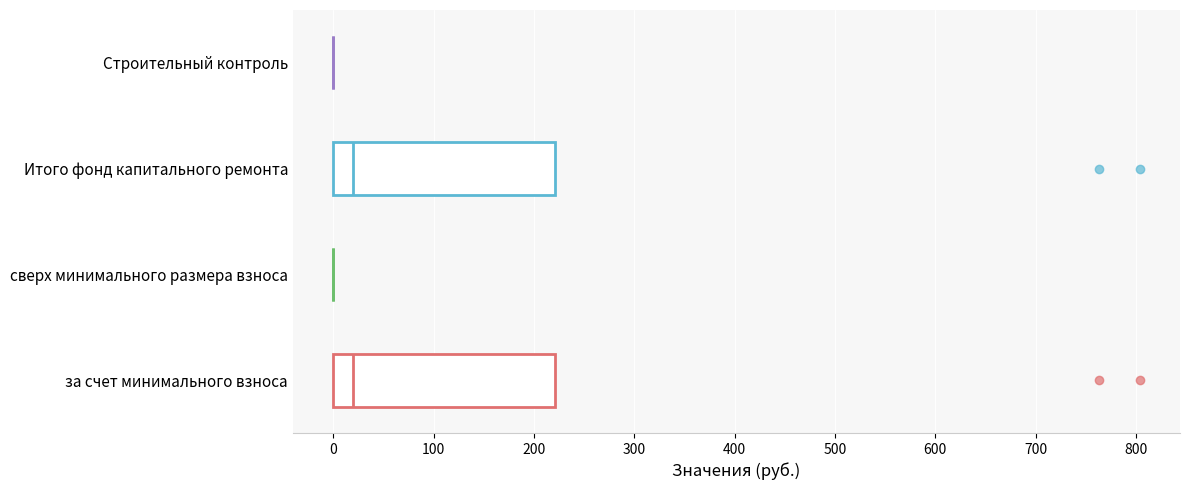

Reading bottom to top, read every box against the x-axis: the position of its median line, the range the box covers, and the ends of its whiskers. The values are not printed on the chart, so give them approximately, as read against the axis.

за счет минимального взноса: median 20, box 0 to 220, whiskers 0 to 220
сверх минимального размера взноса: box collapsed to a line at 0, whiskers 0 to 0
Итого фонд капитального ремонта: median 20, box 0 to 220, whiskers 0 to 220
Строительный контроль: box collapsed to a line at 0, whiskers 0 to 0